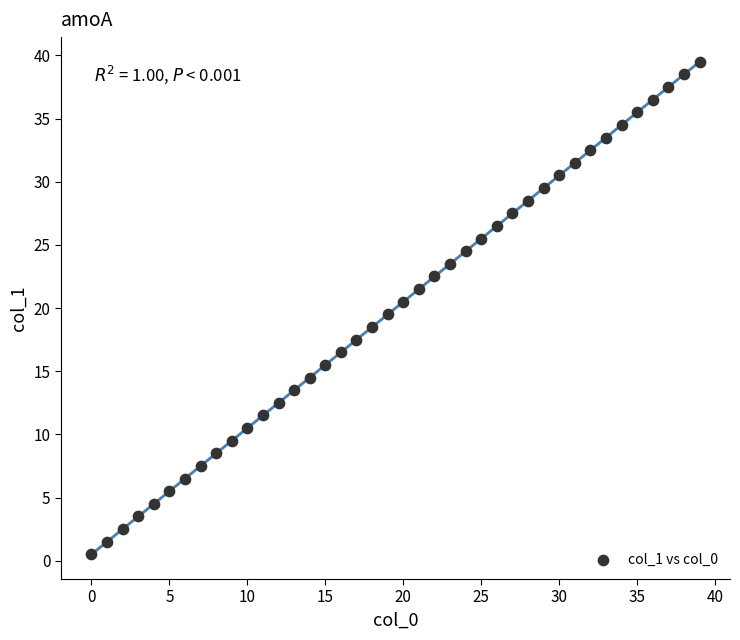

What is the range of Y values (max minus min)?

39.0